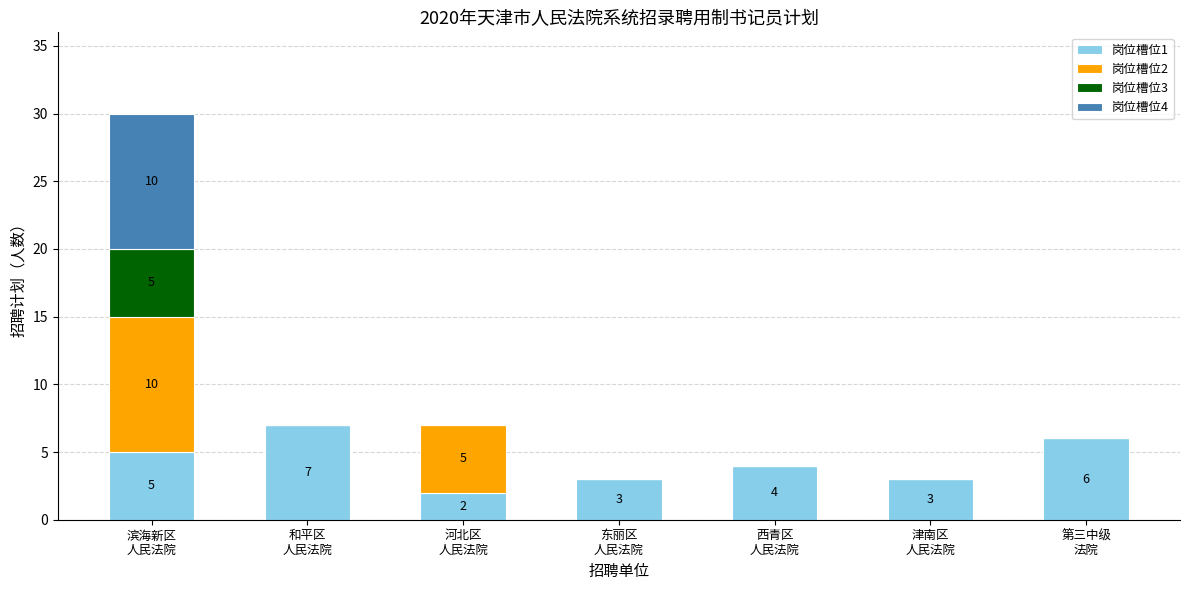

The 岗位槽位1 series shows 2 at 河北区
人民法院. True or false?

True